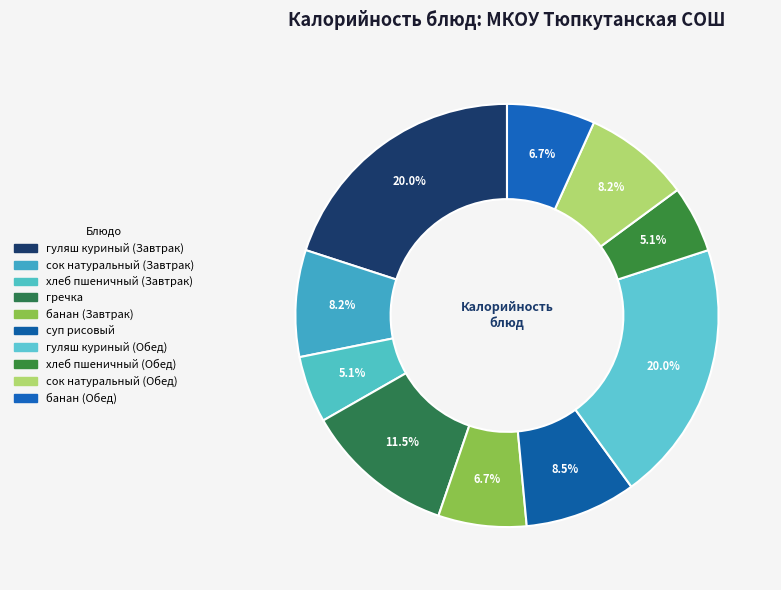

Combined, what portion of the pie is хлеб пшеничный (Завтрак) and хлеб пшеничный (Обед)?

10.2%